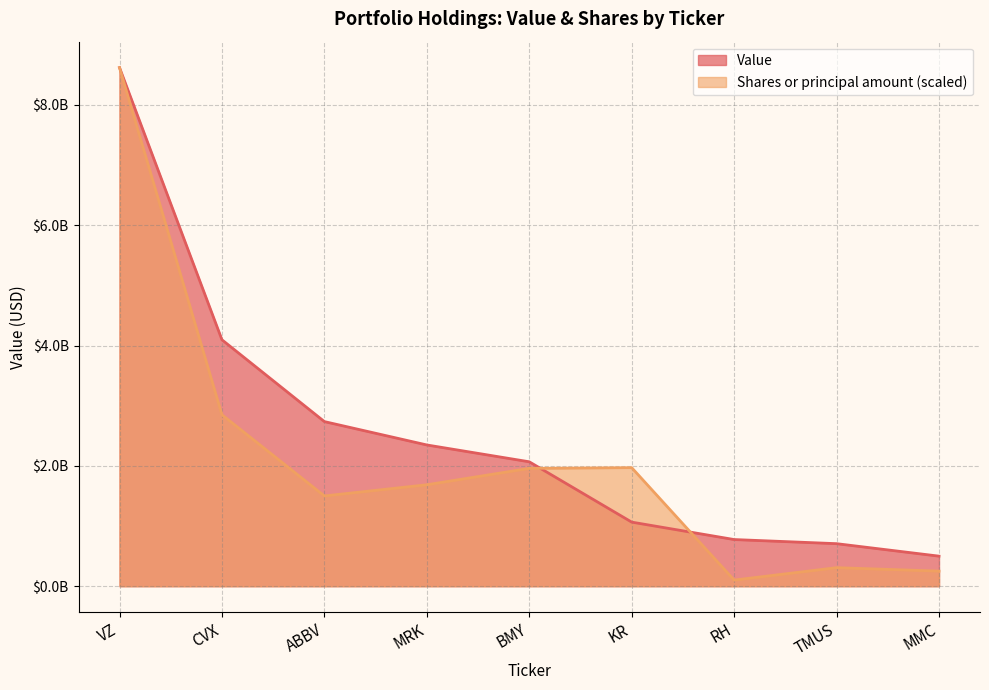

Is it true that Shares or principal amount equals 101787193.3 at RH?

True